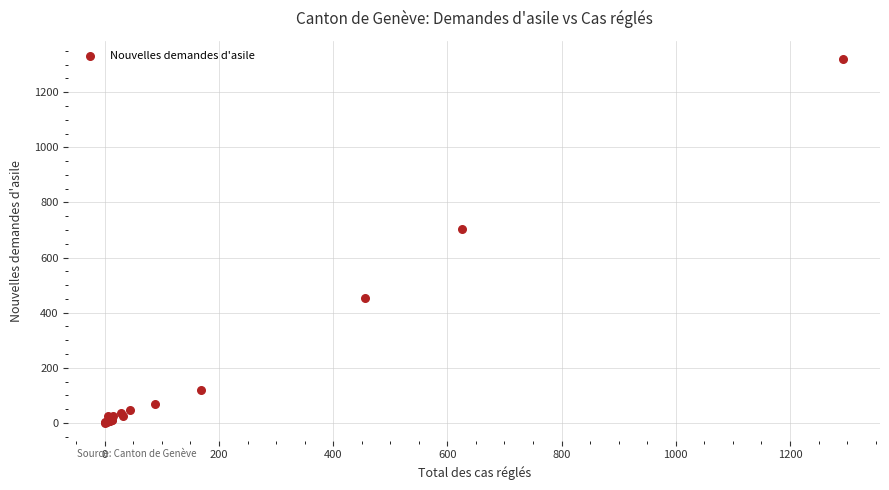

What Y value in the scatter plot is closest to 661?

702